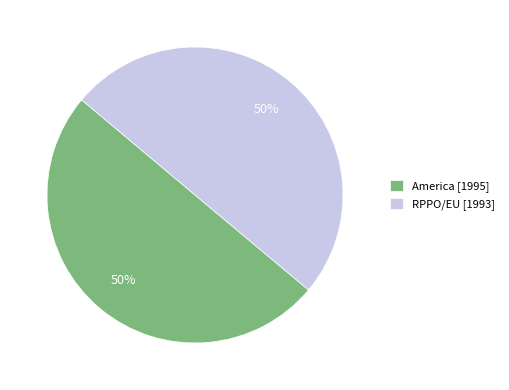

To the nearest percent, what portion does RPPO/EU [1993] represent?

50%